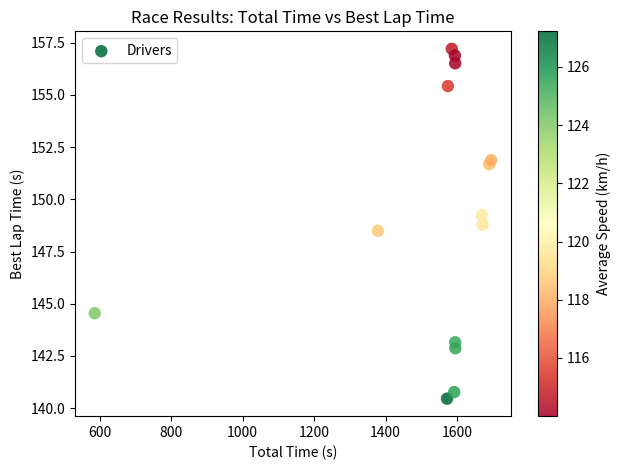

What Y value in the scatter plot is closest to 148?

148.5